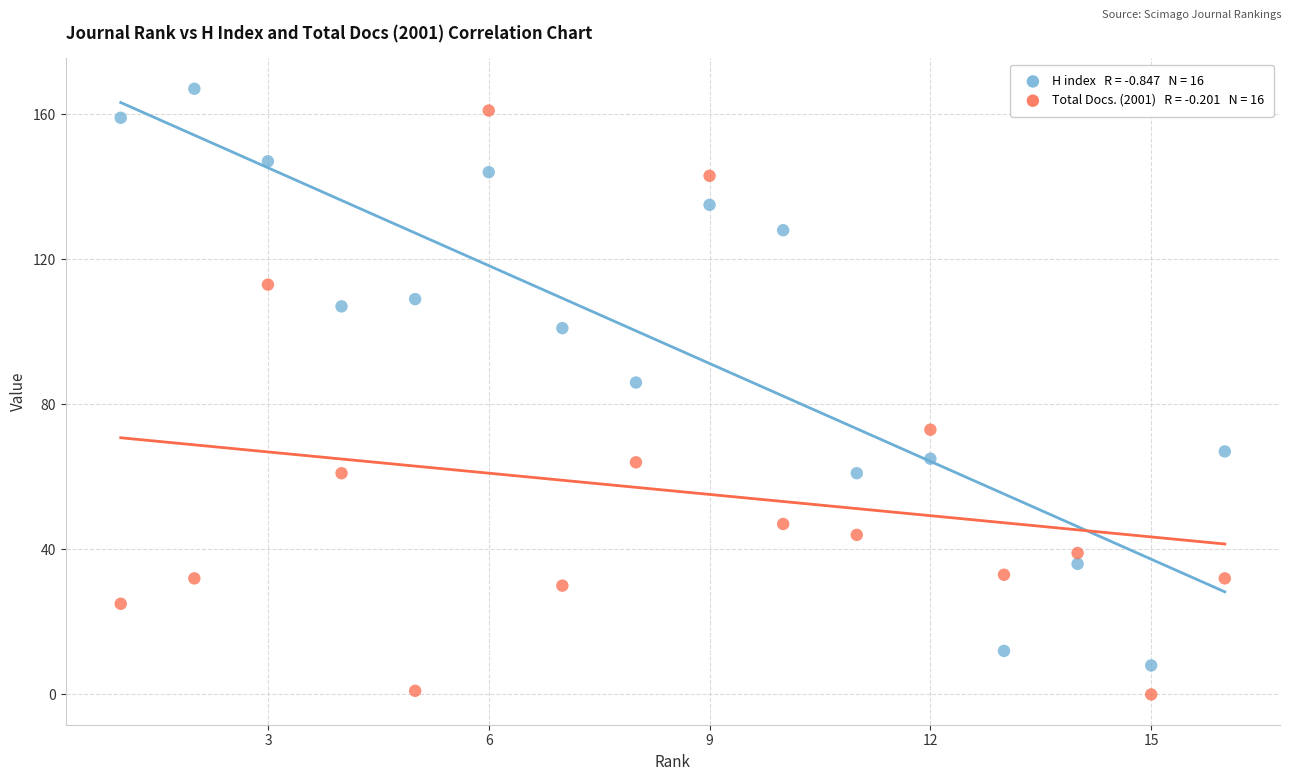

Across all series, what Y value is closest to 83?

86